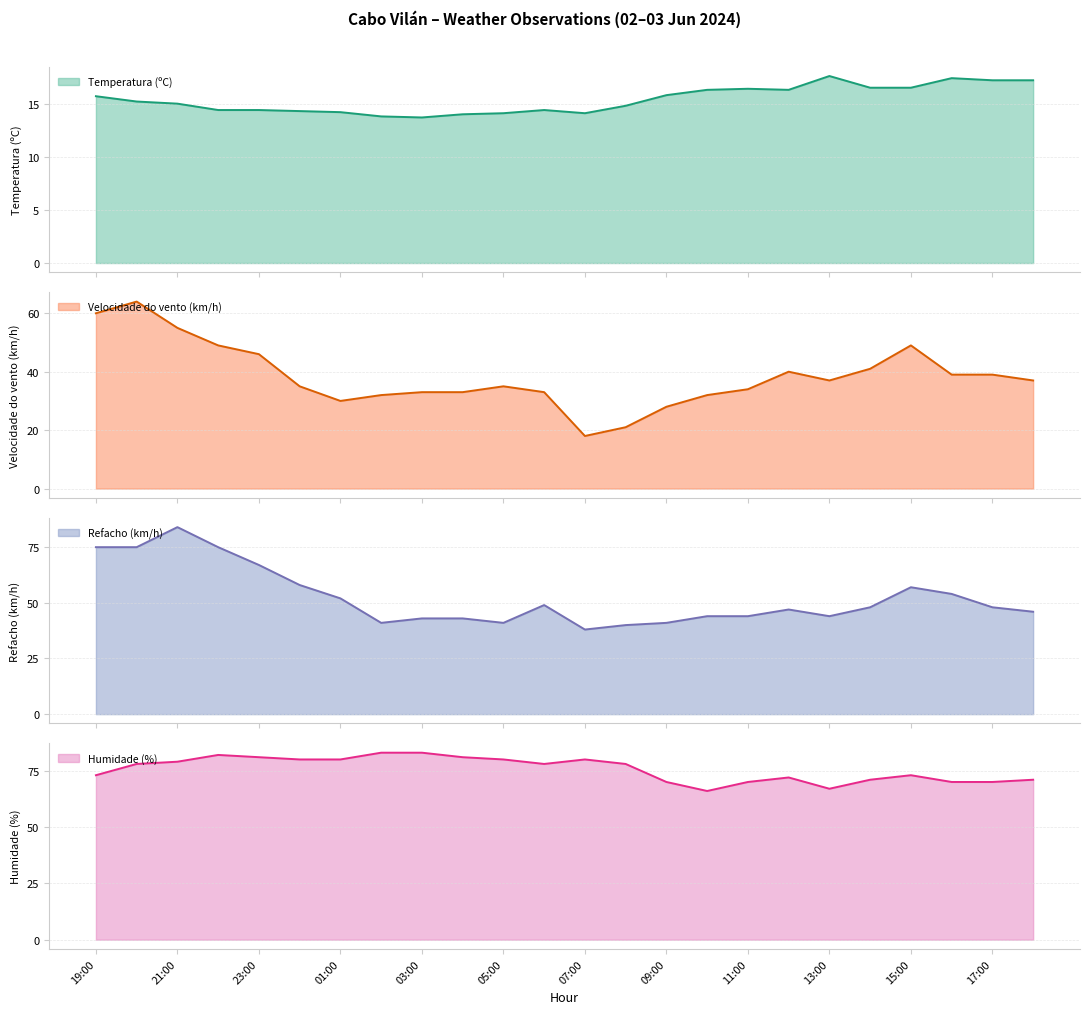

True or false: Temperatura (ºC) (line) and Refacho (km/h) (line) intersect in this chart.

False